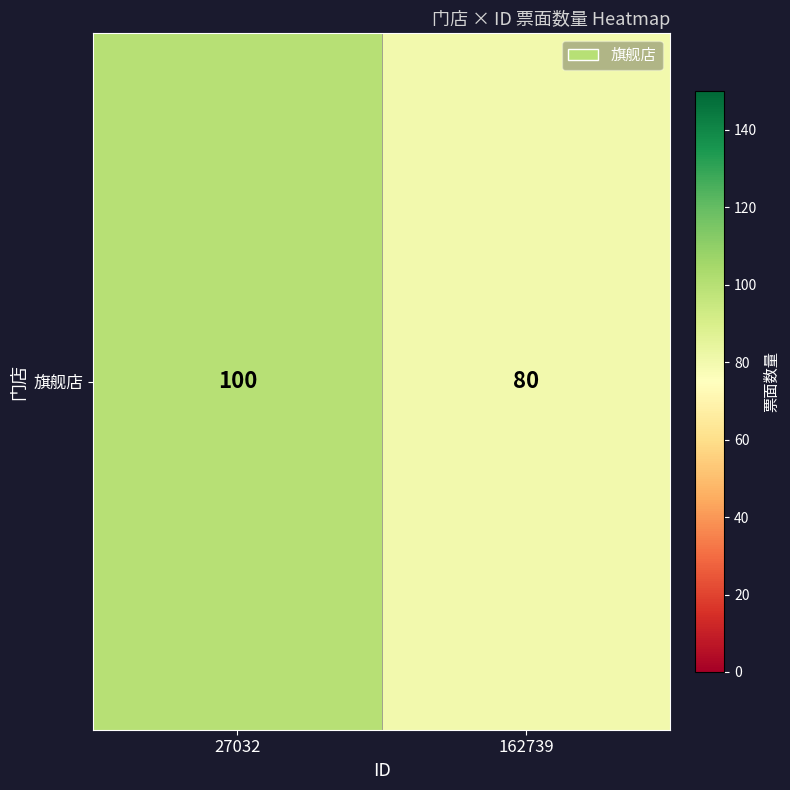

What is the smallest value displayed?

80